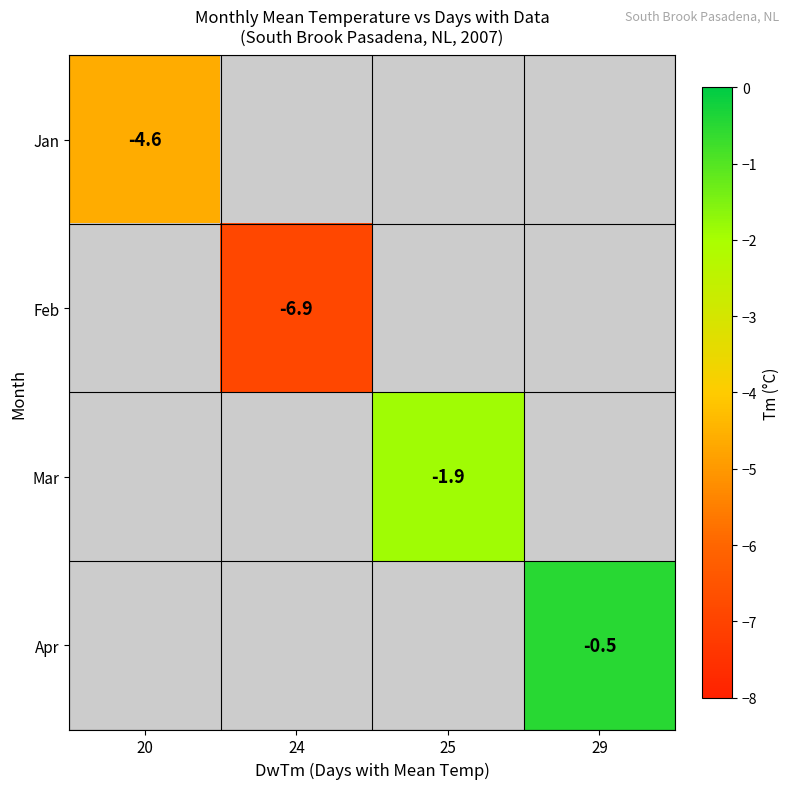

How many distinct data groups are displayed?

4